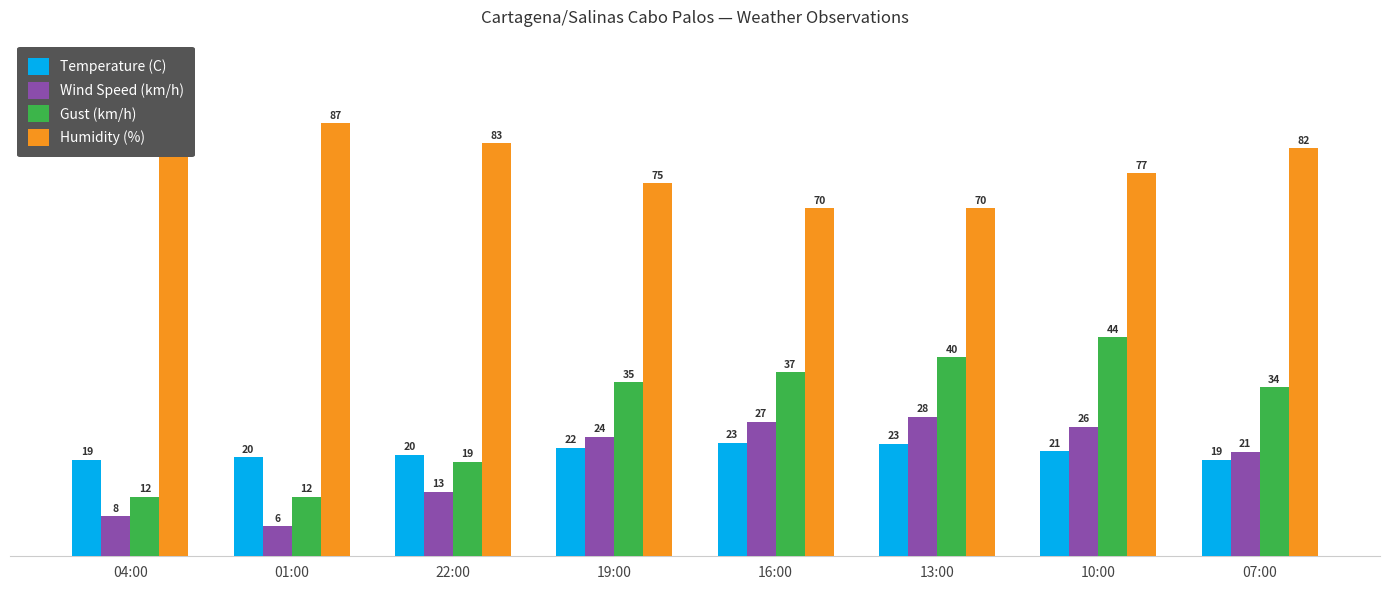

What is the smallest value displayed?

6.0